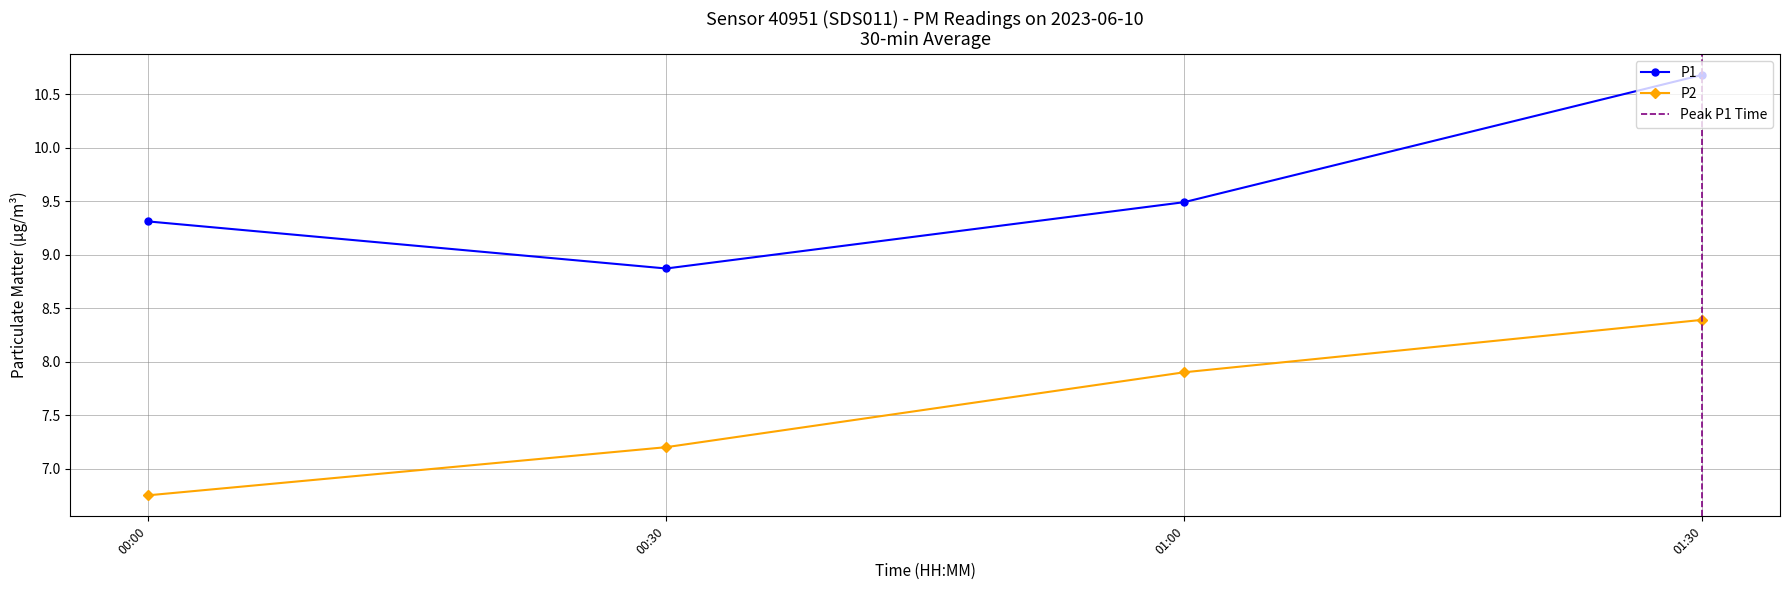

Where does the P1 series first go above 9?

00:00